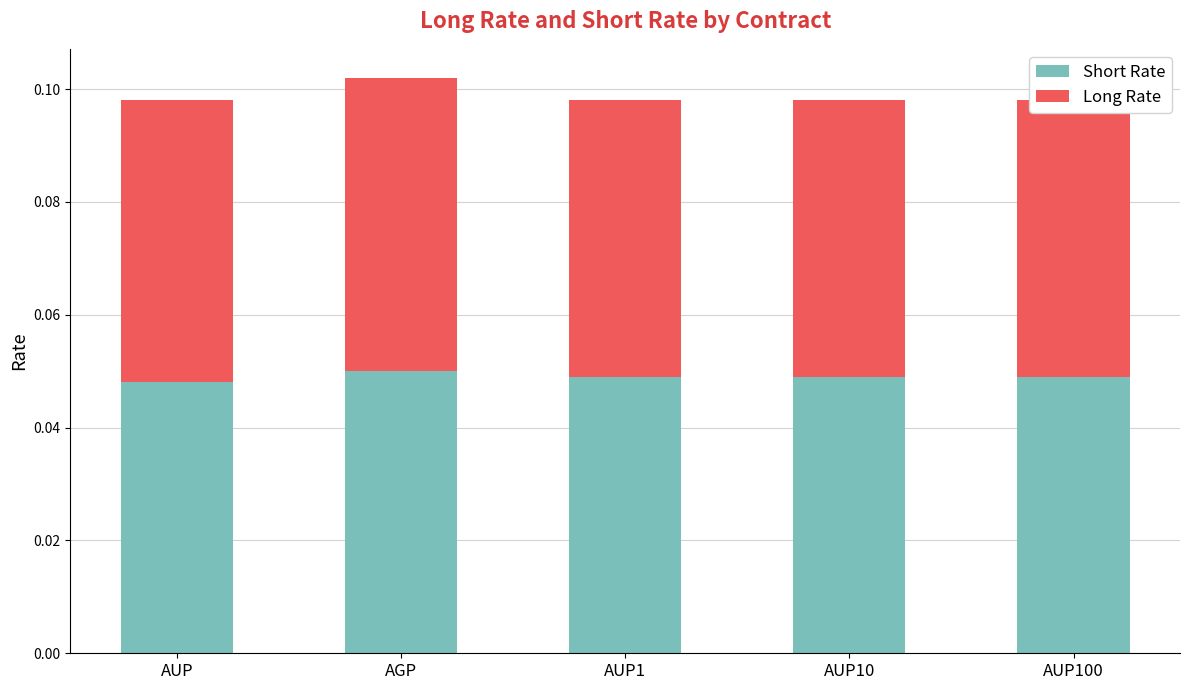

Which series changed the most between AGP and AUP1?

Long Rate